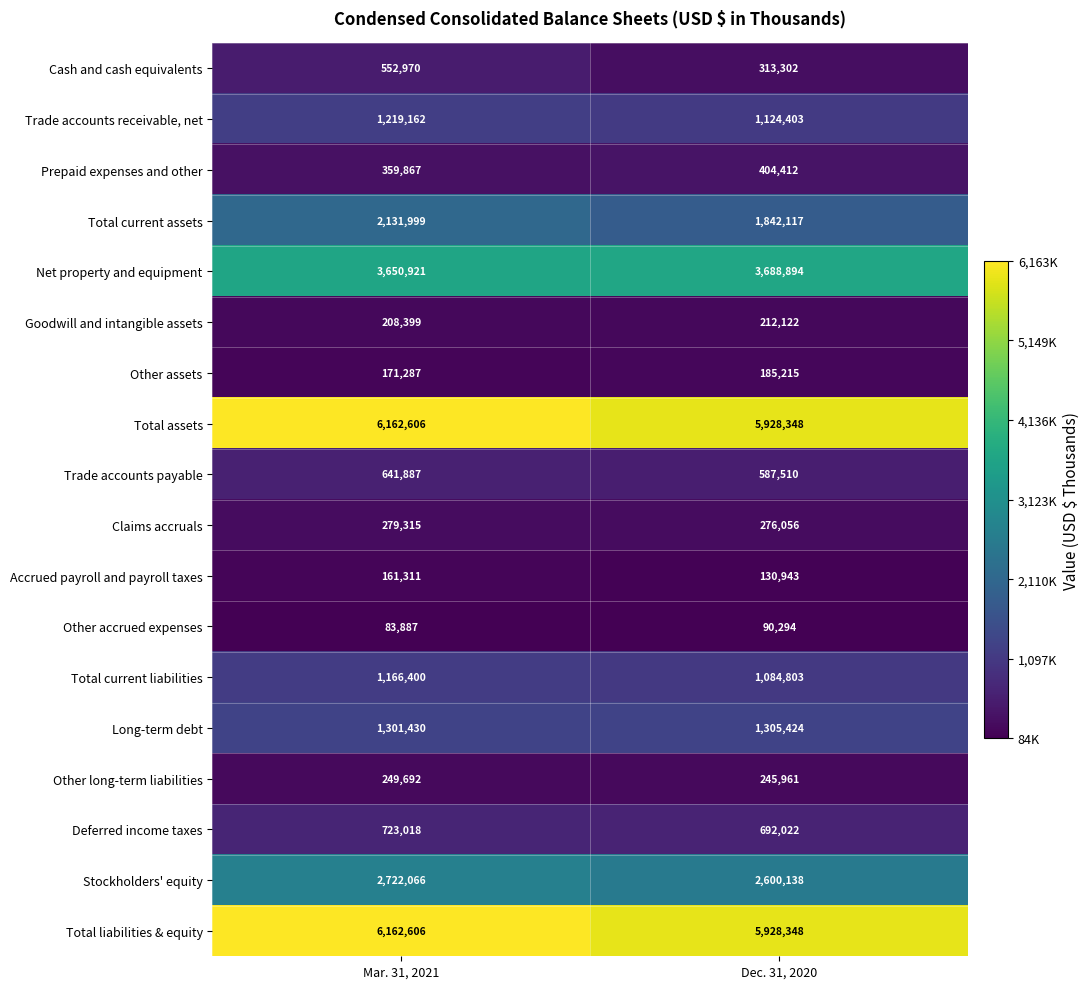

What is the spread (max minus min) of values at Dec. 31, 2020?

5838054